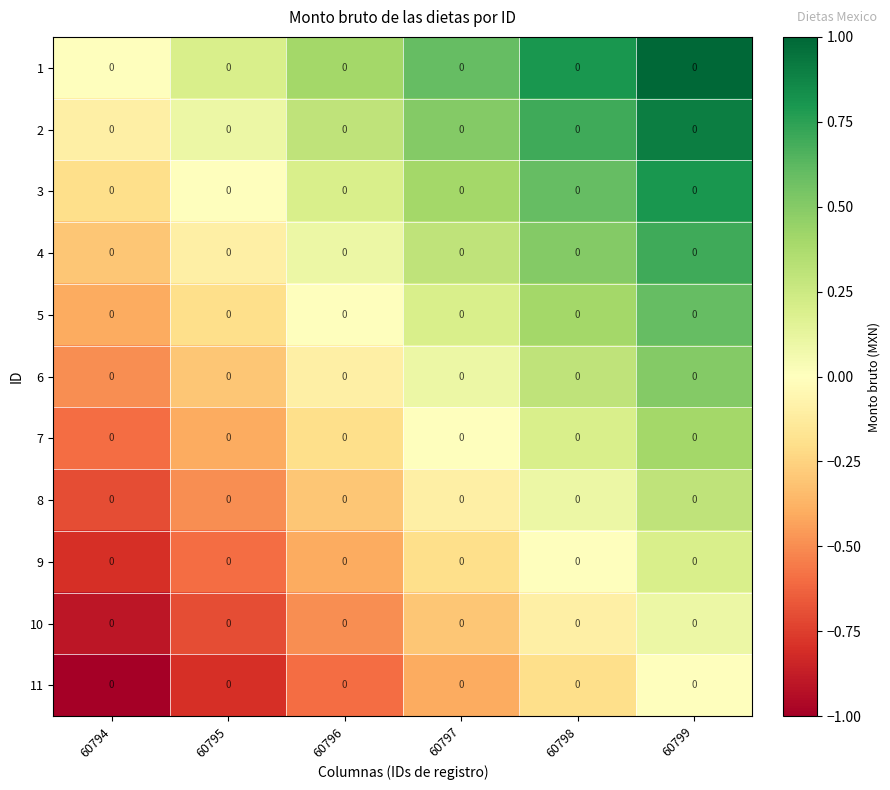

The 6 series shows 0.2 at 60797. True or false?

False